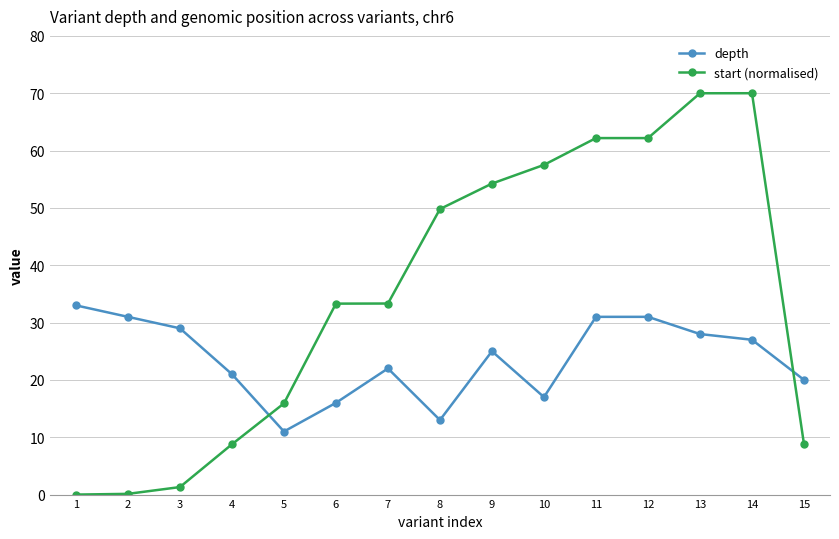

Is it true that start (normalised) equals 5.2 at 15?

False